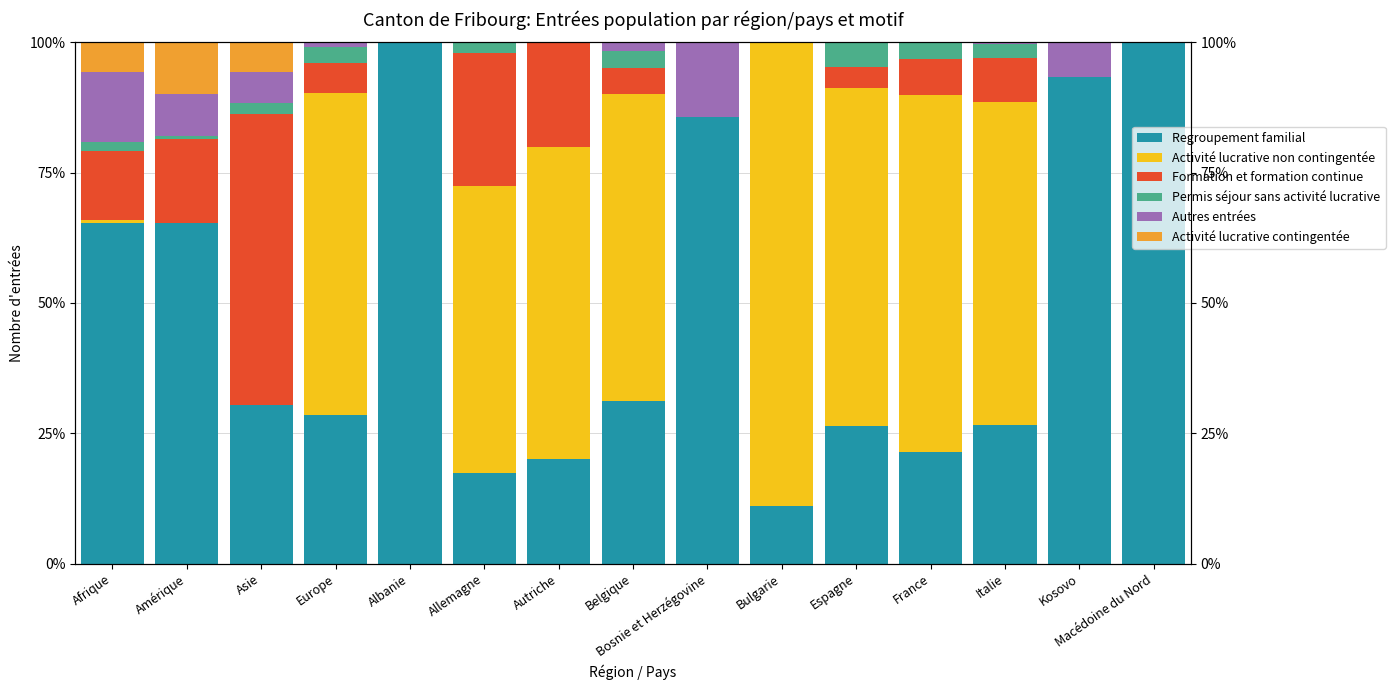

What is the label of the 14th bar from the left?

Kosovo